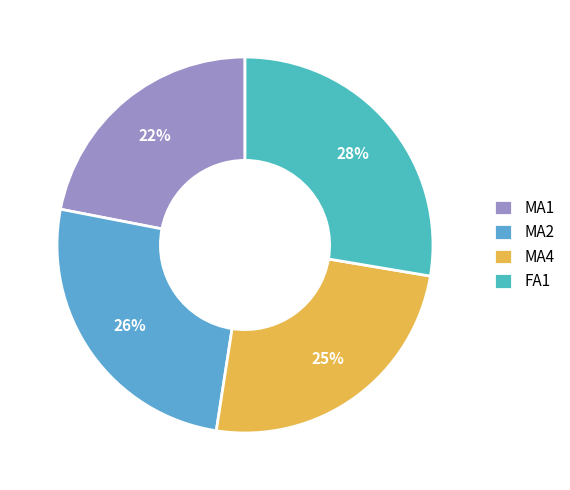

How many slices are in this pie chart?

4